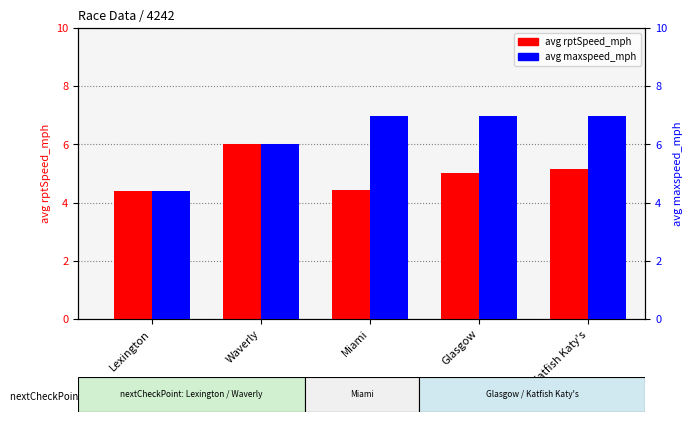

What is the total value across all series at Lexington?

8.8